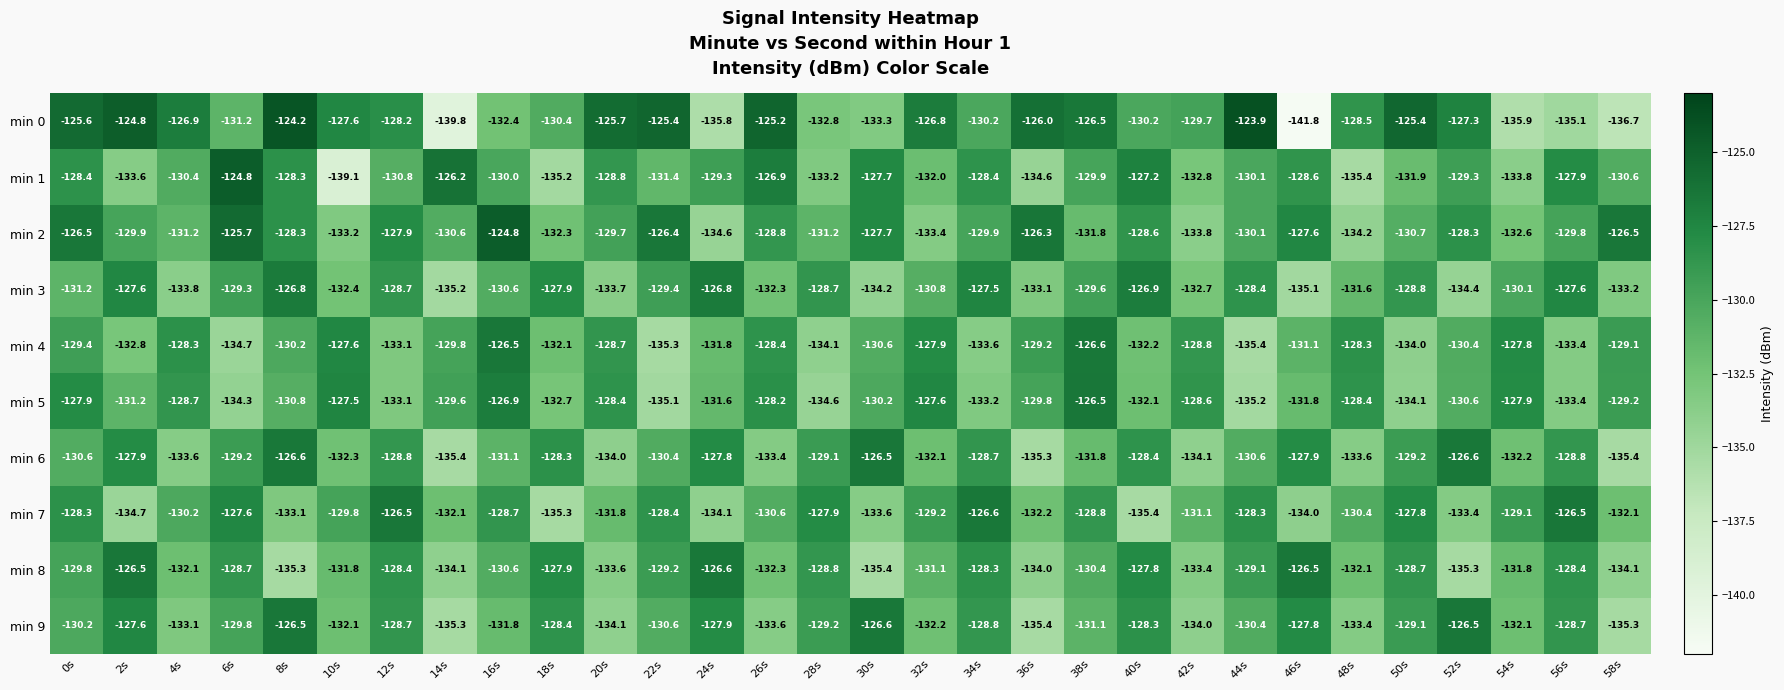

Which label corresponds to the largest value in the chart?

44s